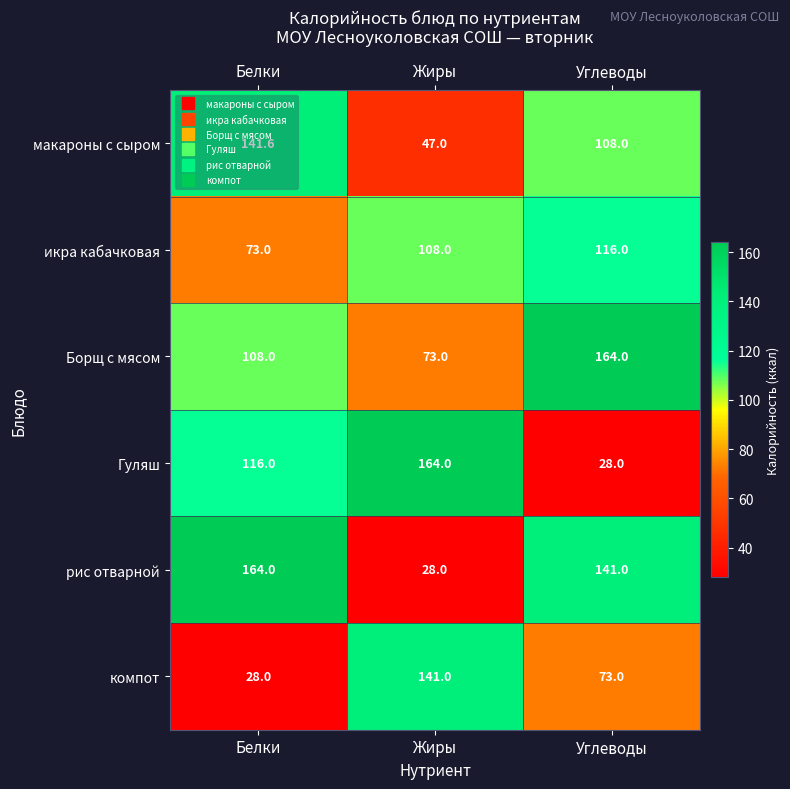

What is the difference between the highest and lowest values at Углеводы?

136.0